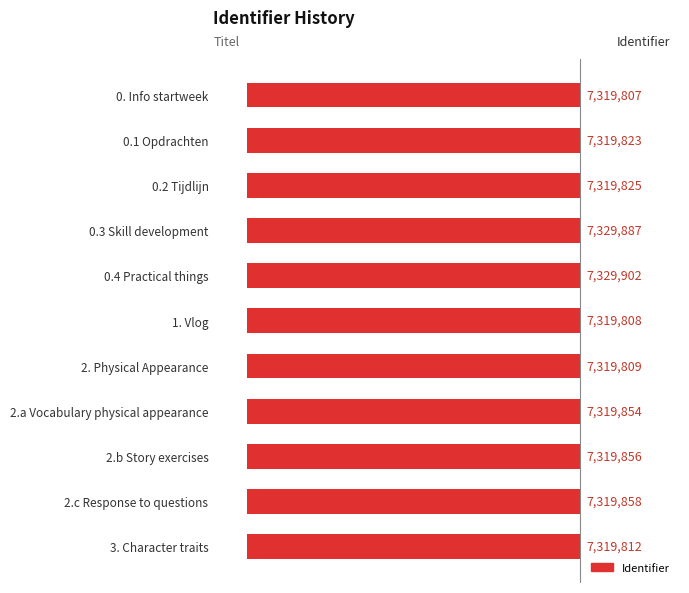

How many bars are there in total?

11